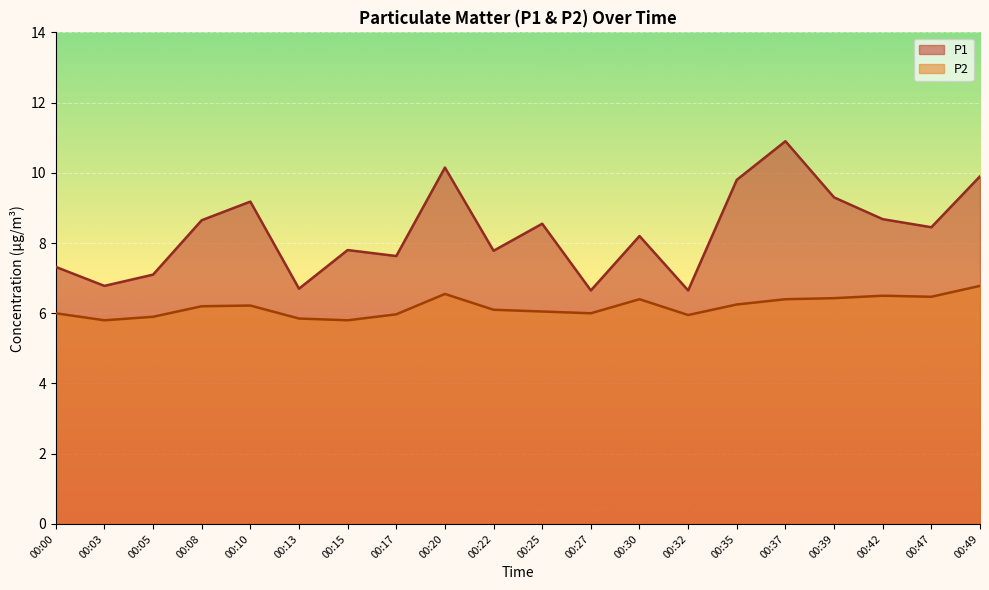

Reading left to right, what are all the values shown in this chart?

P1: 00:00=7.3	00:03=6.8	00:05=7.1	00:08=8.7	00:10=9.2	00:13=6.7	00:15=7.8	00:17=7.6	00:20=10.2	00:22=7.8	00:25=8.6	00:27=6.7	00:30=8.2	00:32=6.7	00:35=9.8	00:37=10.9	00:39=9.3	00:42=8.7	00:47=8.4	00:49=9.9
P2: 00:00=6.0	00:03=5.8	00:05=5.9	00:08=6.2	00:10=6.2	00:13=5.8	00:15=5.8	00:17=6.0	00:20=6.5	00:22=6.1	00:25=6.0	00:27=6.0	00:30=6.4	00:32=6.0	00:35=6.2	00:37=6.4	00:39=6.4	00:42=6.5	00:47=6.5	00:49=6.8